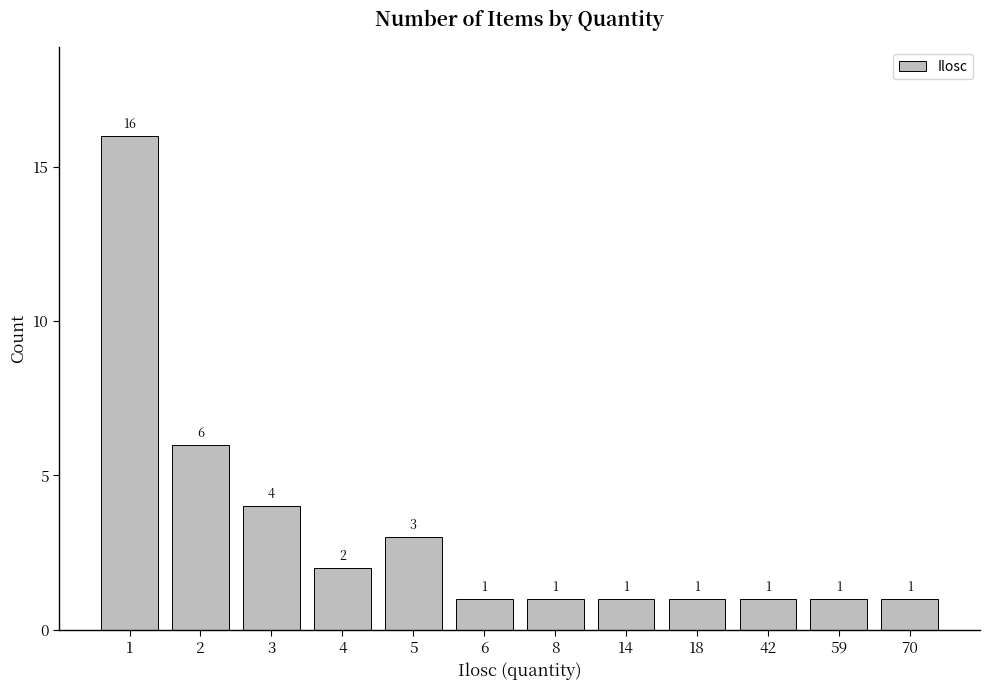

Reading left to right, transcribe all the data shown in this chart.

1=16	2=6	3=4	4=2	5=3	6=1	8=1	14=1	18=1	42=1	59=1	70=1